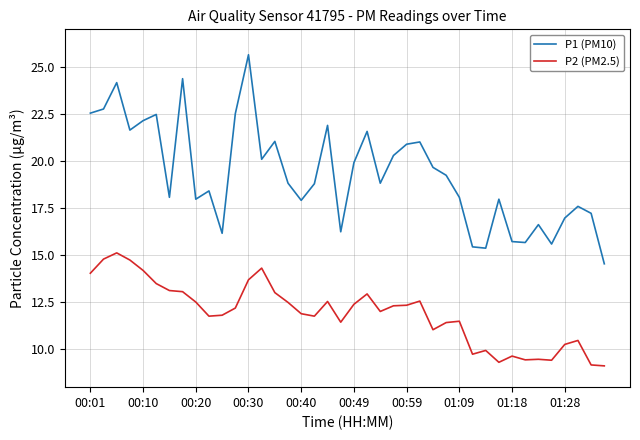

At how many categories does at least one series exceed 11?

40